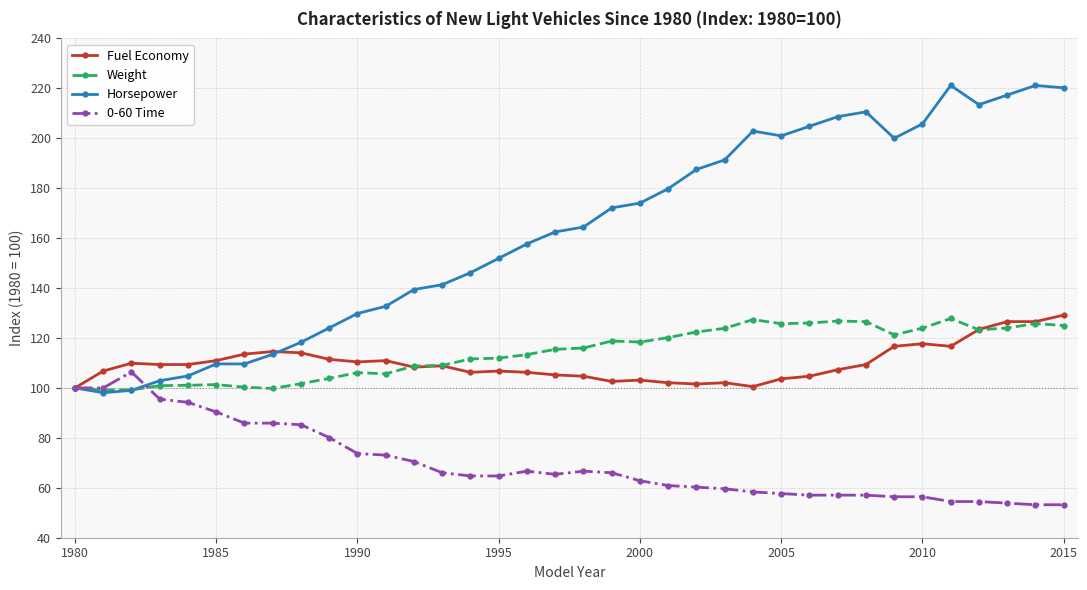

What is the value of the Weight point at the 15th from the left?

111.6